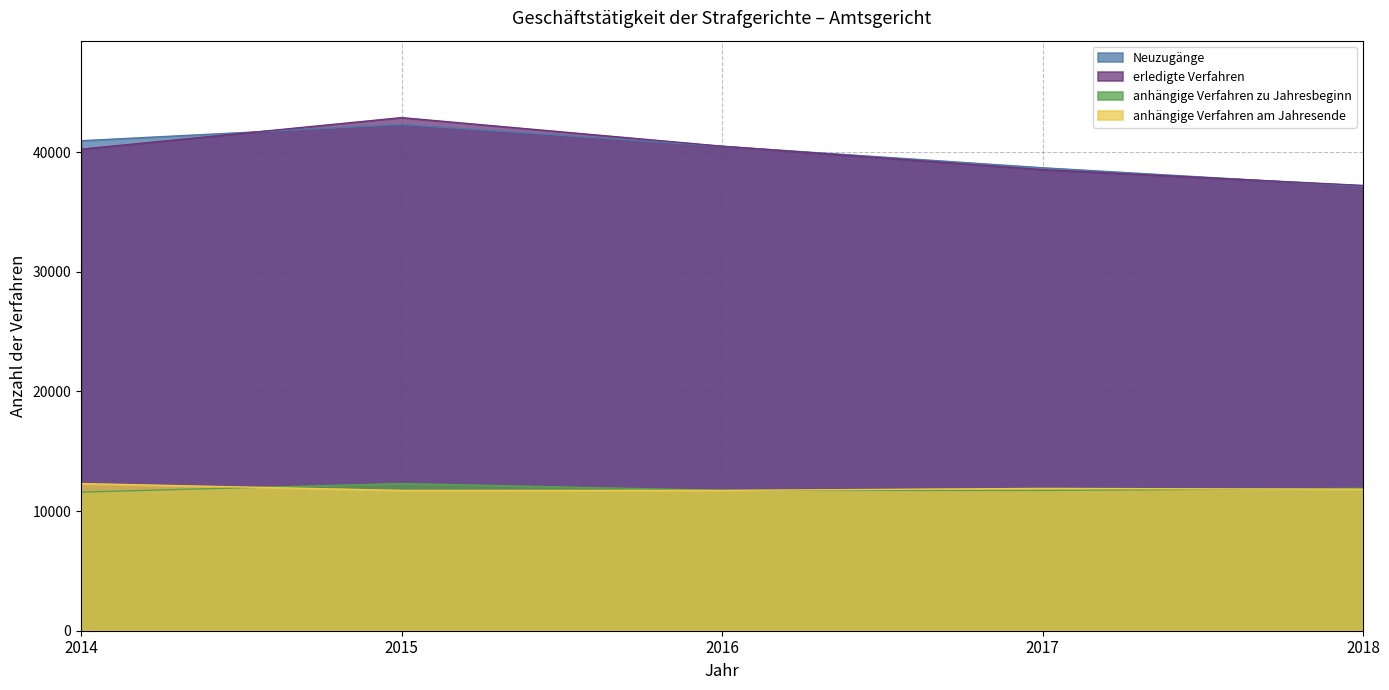

True or false: anhängige Verfahren am Jahresende and erledigte Verfahren cross at least once.

False